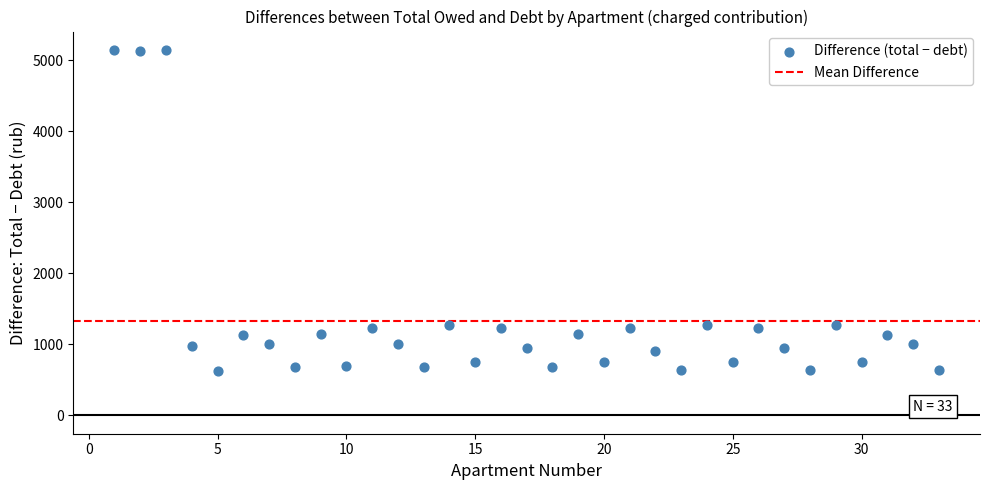

What is the range of Y values (max minus min)?

4527.9